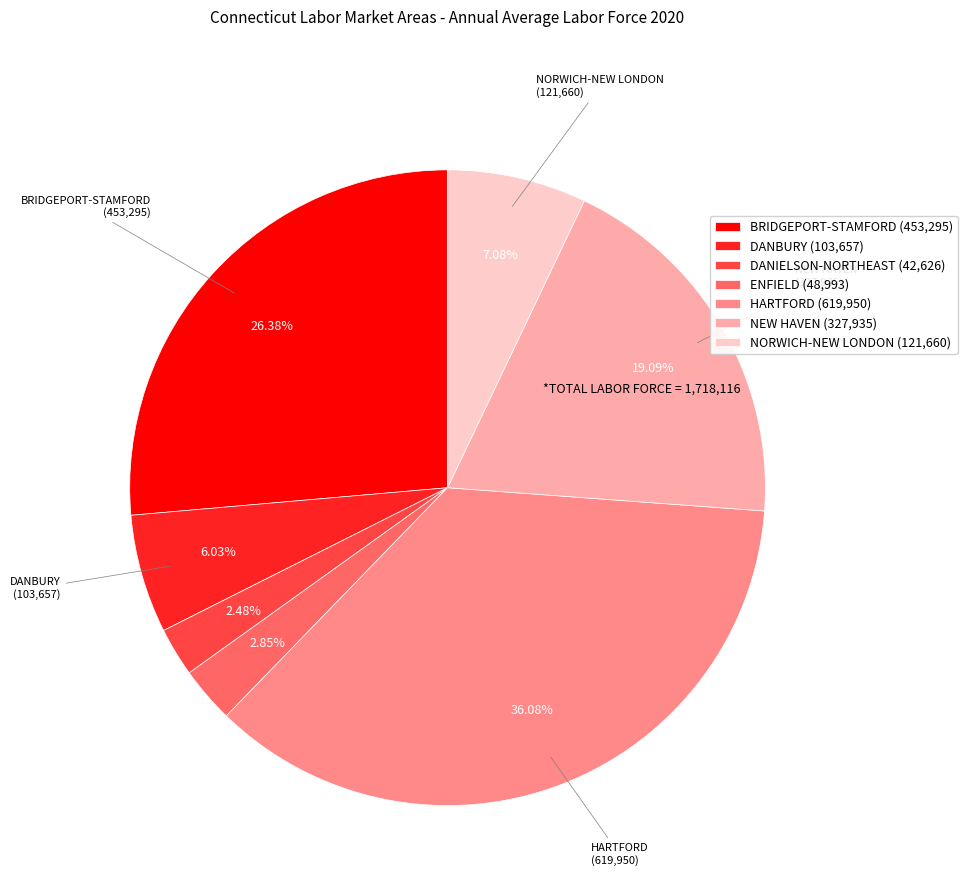

Does any single category account for the majority?

No